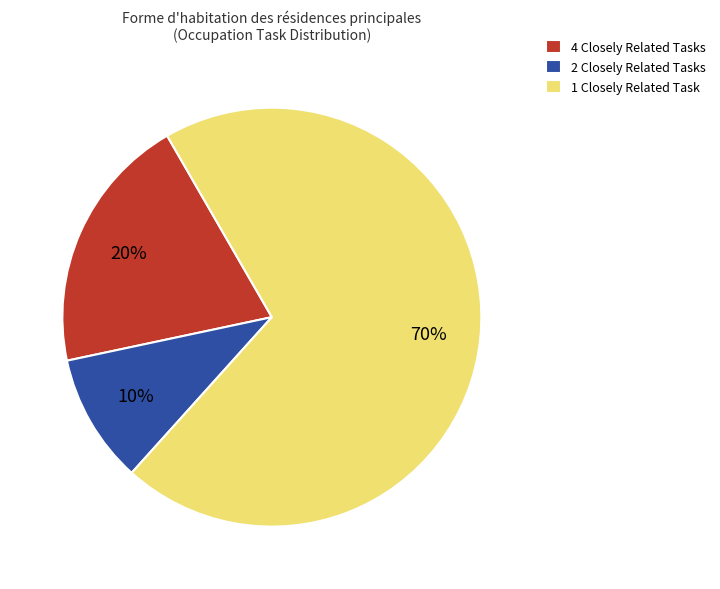

To the nearest percent, what percentage of the pie is 1 Closely Related Task?

70%